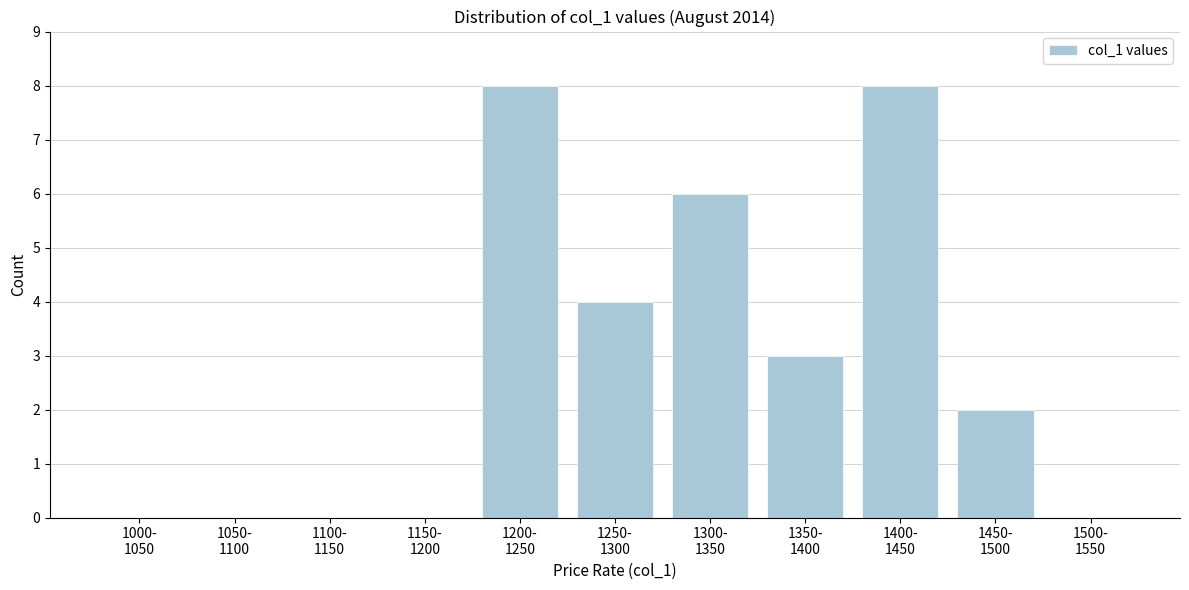

What is the sum of all values?

31